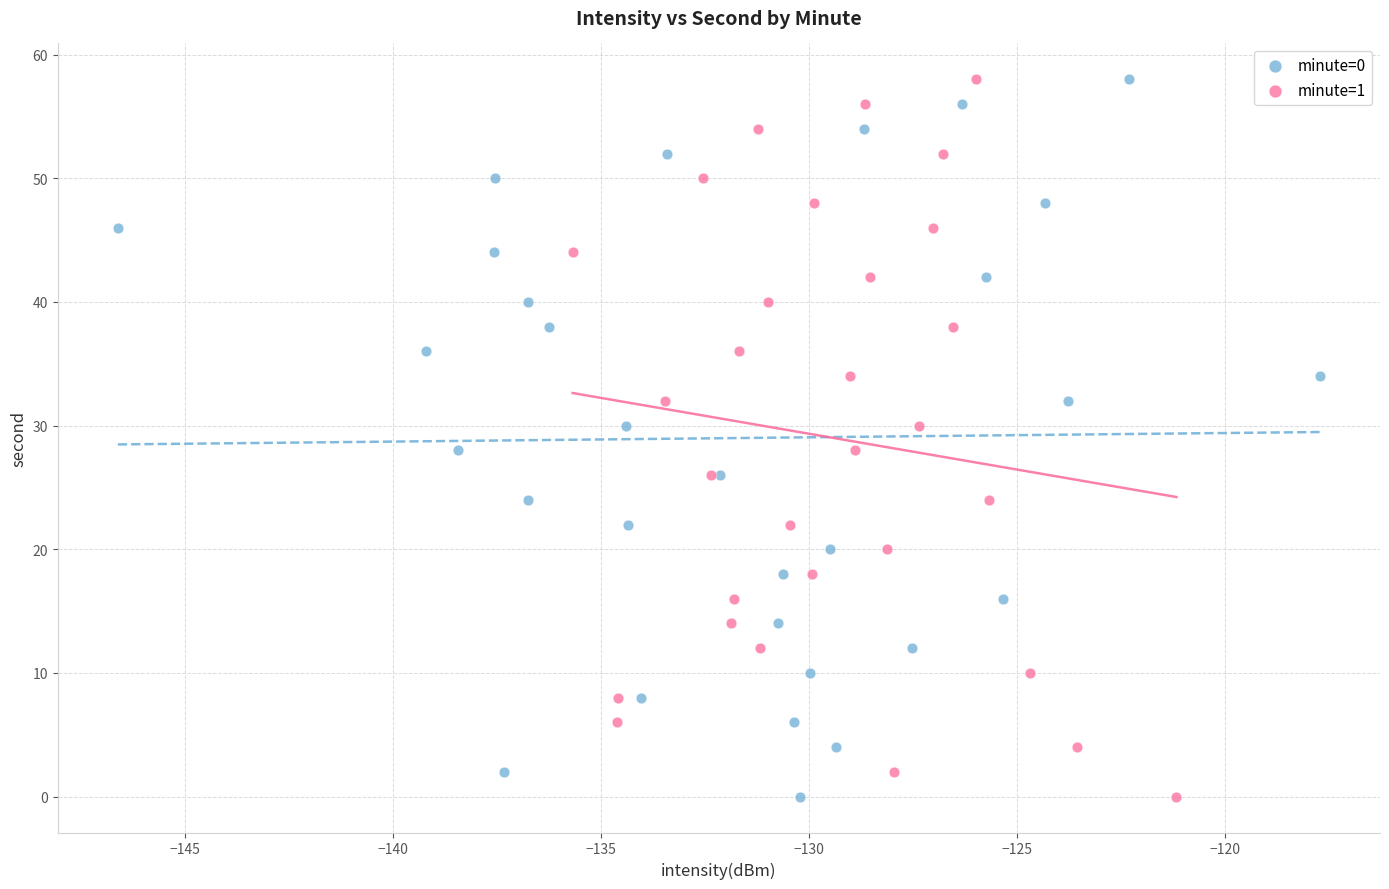

What are all the series names shown in the legend?

minute=0, minute=1